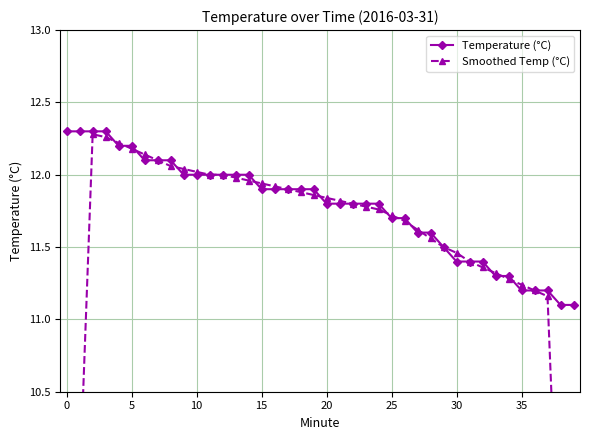

What is the maximum value for Temperature (°C)?

12.3